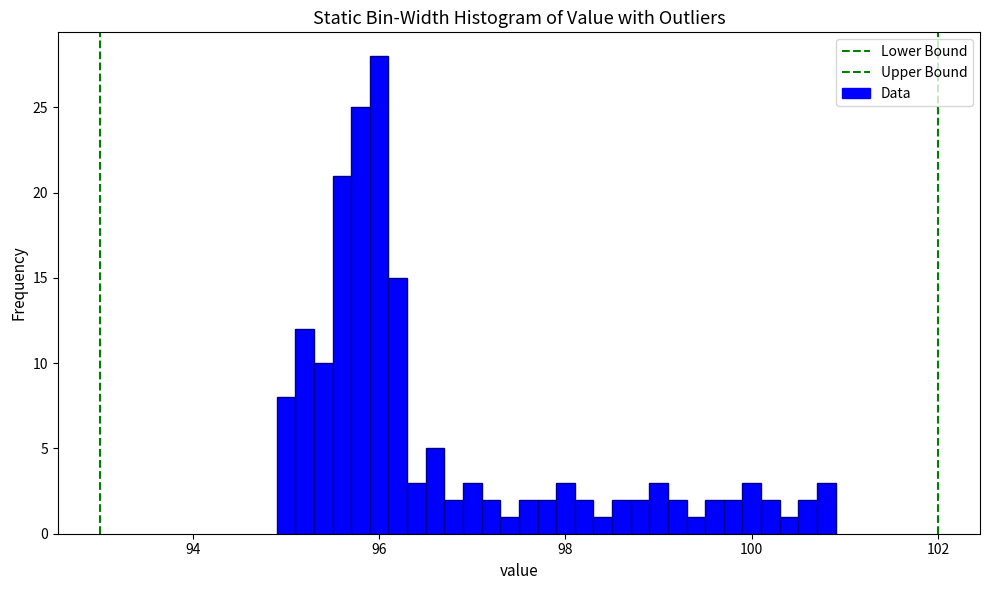

Around what value on the x-axis is the tallest bar? Give the approximate position of its centre, as read against the axis.

96.0